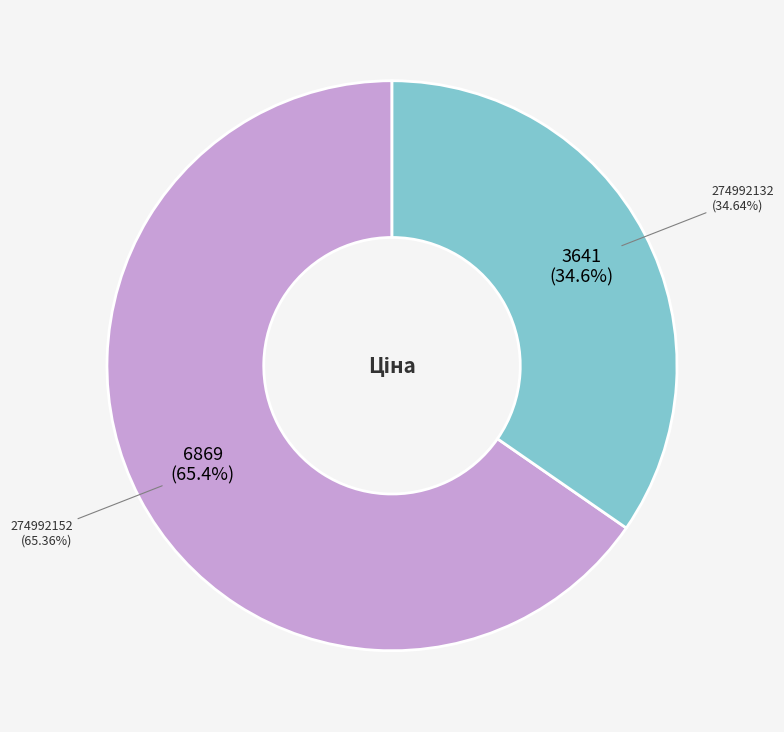

Which has a higher value, 274992132 or 274992152?

274992152